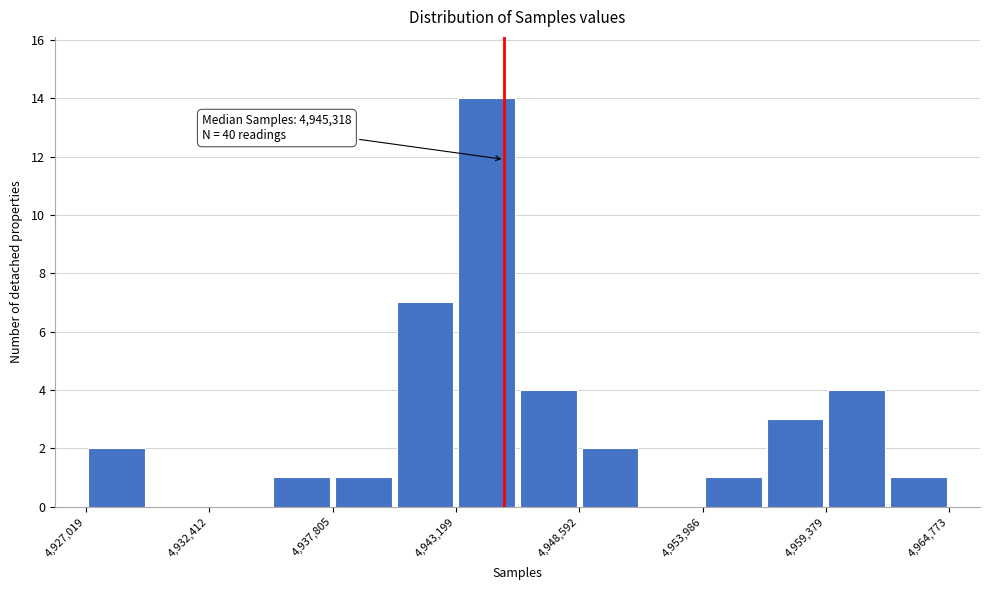

Around what value on the x-axis is the tallest bar? Give the approximate position of its centre, as read against the axis.

4945000